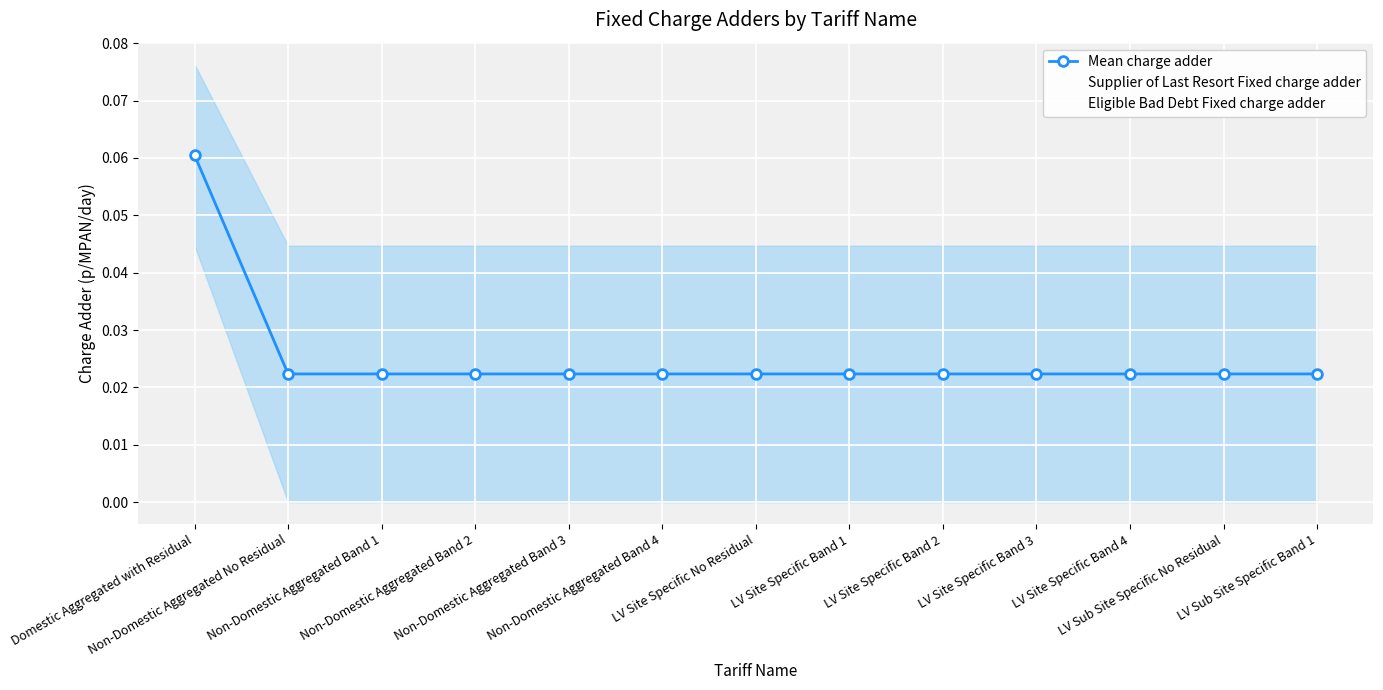

How many lines are shown in the chart?

3